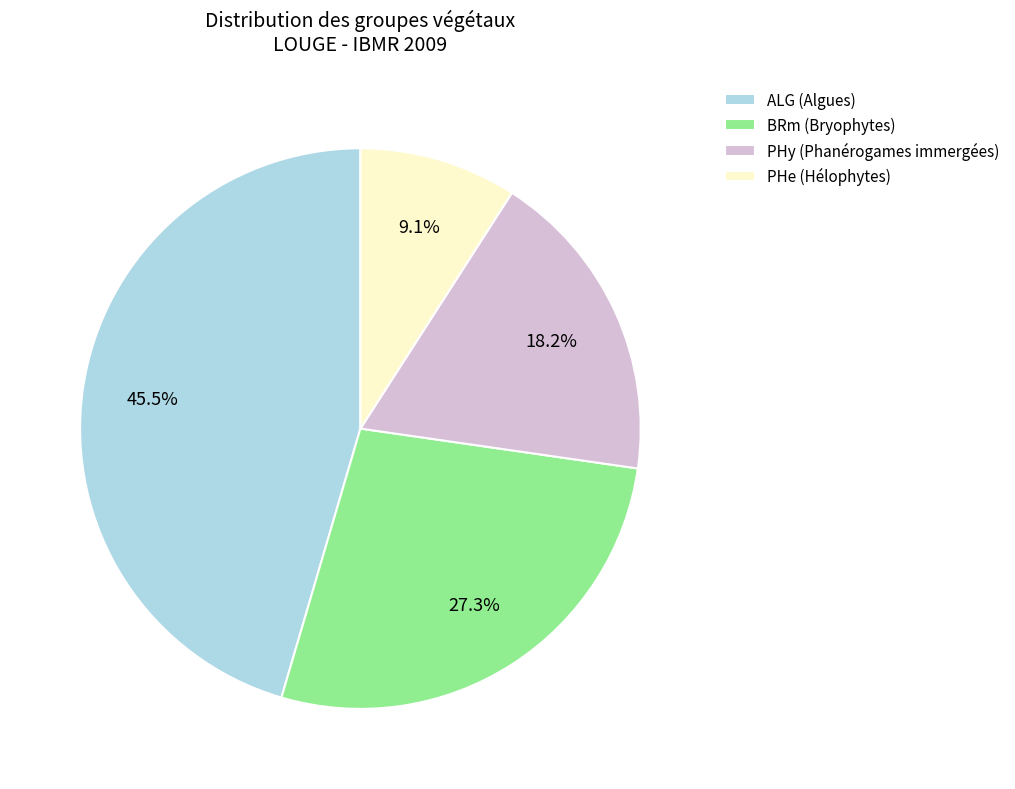

Between PHe and PHy, which is larger?

PHy